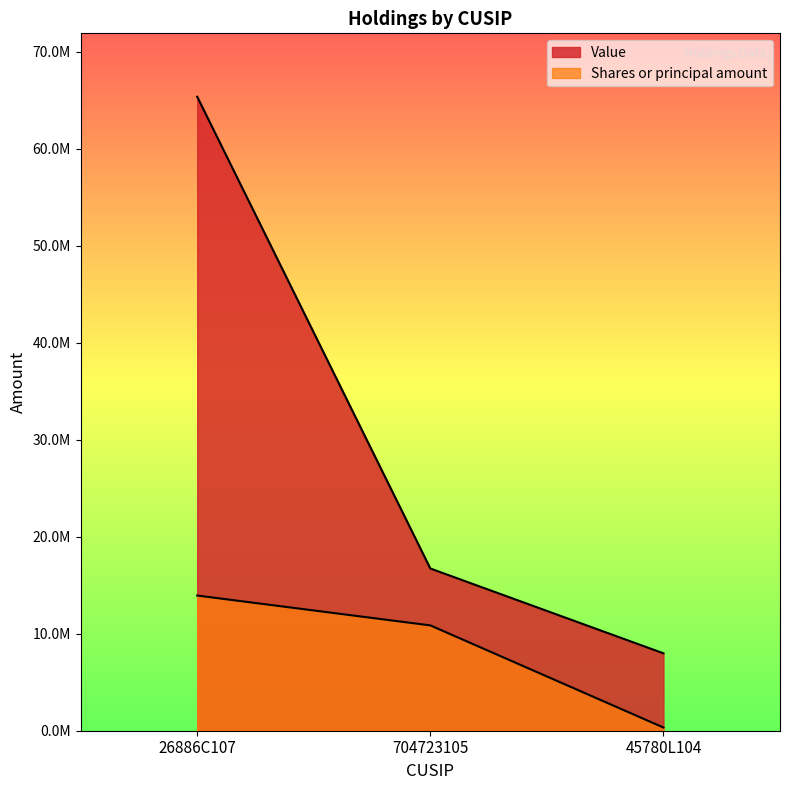

True or false: Value has a value of 10419617 at 45780L104.

False